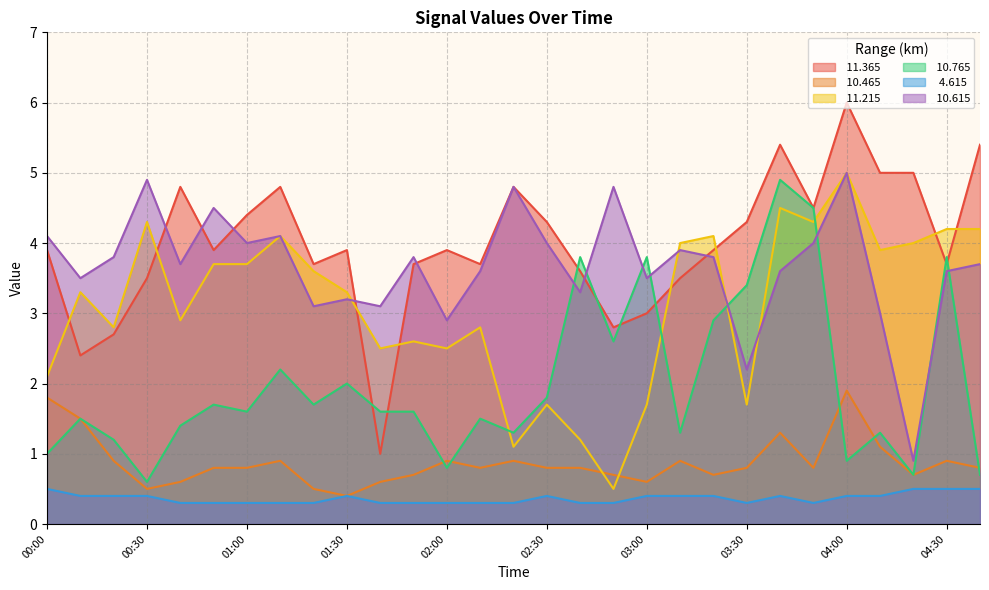

The value of  10.465 at 01:00 is 1.3. True or false?

False